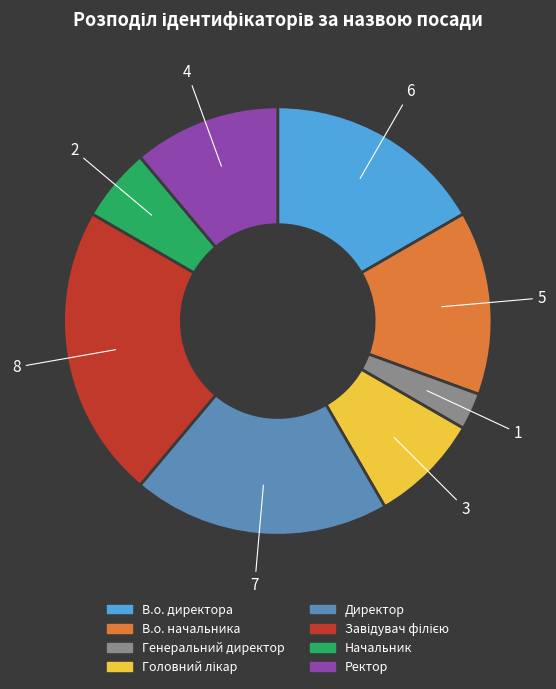

Which category has the smallest portion of the pie?

Генеральний директор